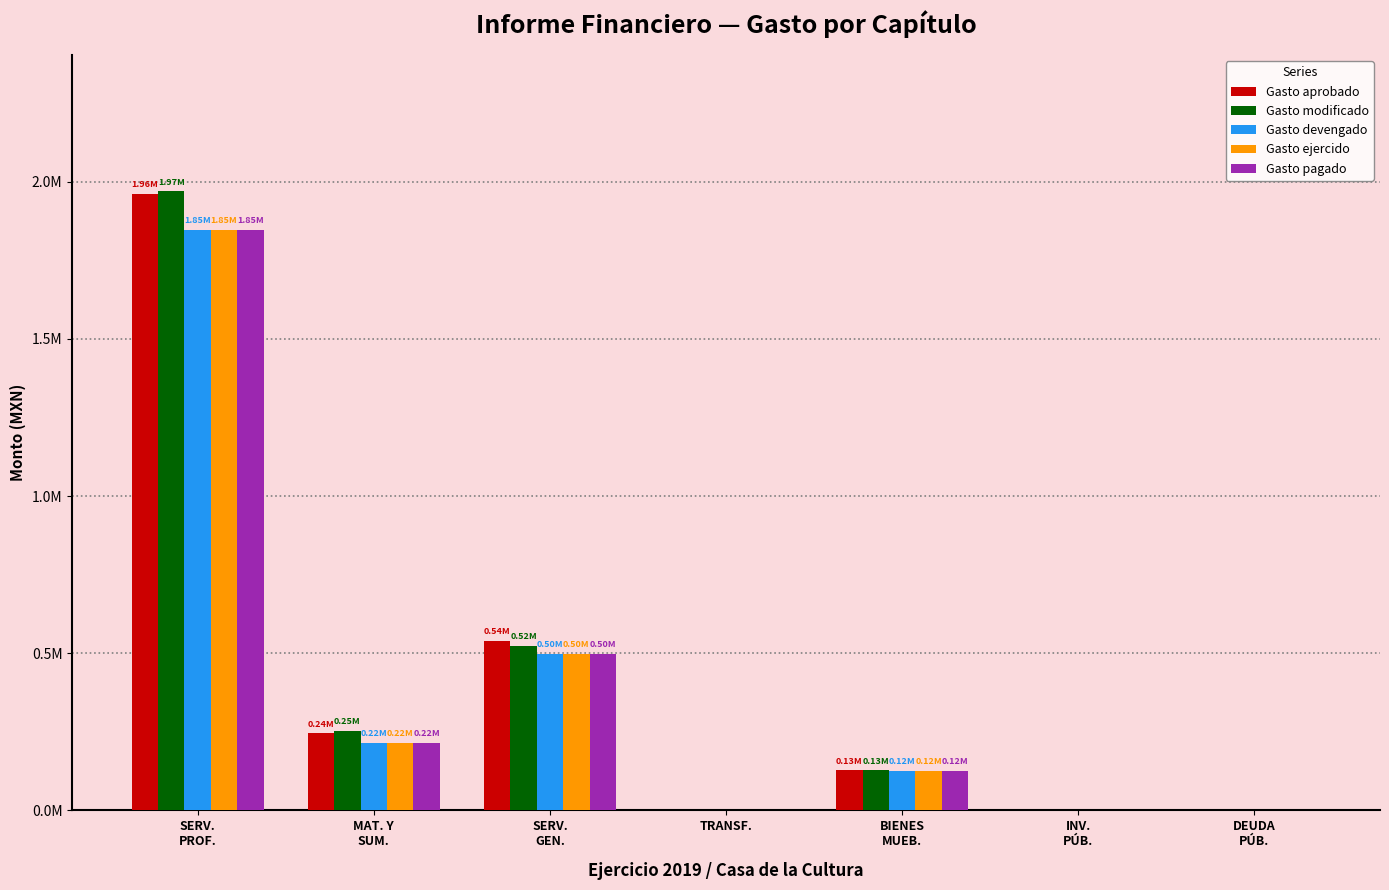

At which label does Gasto devengado reach its minimum?

TRANSF.